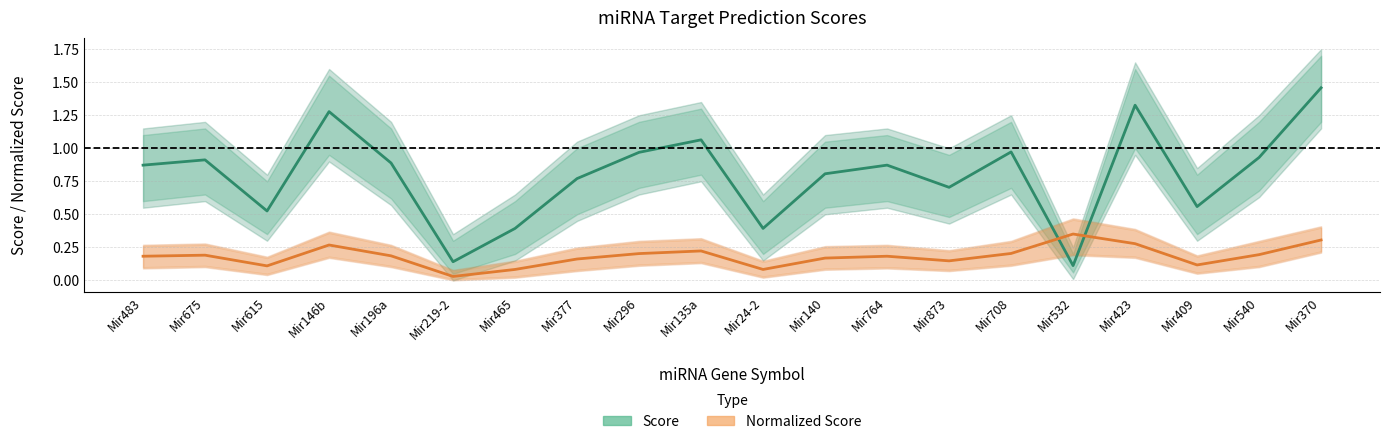

Which series has the largest range (max minus min)?

Score